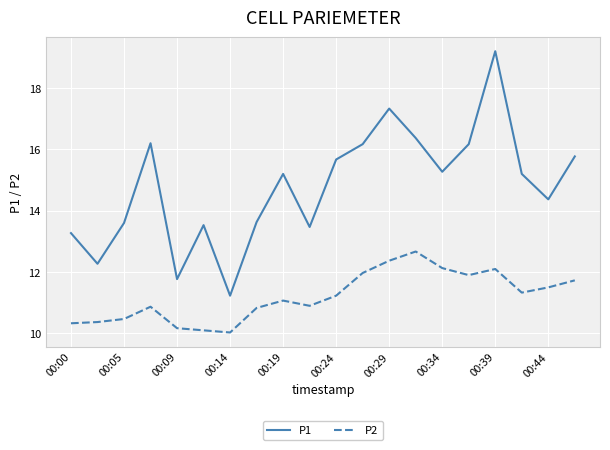

What is the maximum value for P1?

19.2